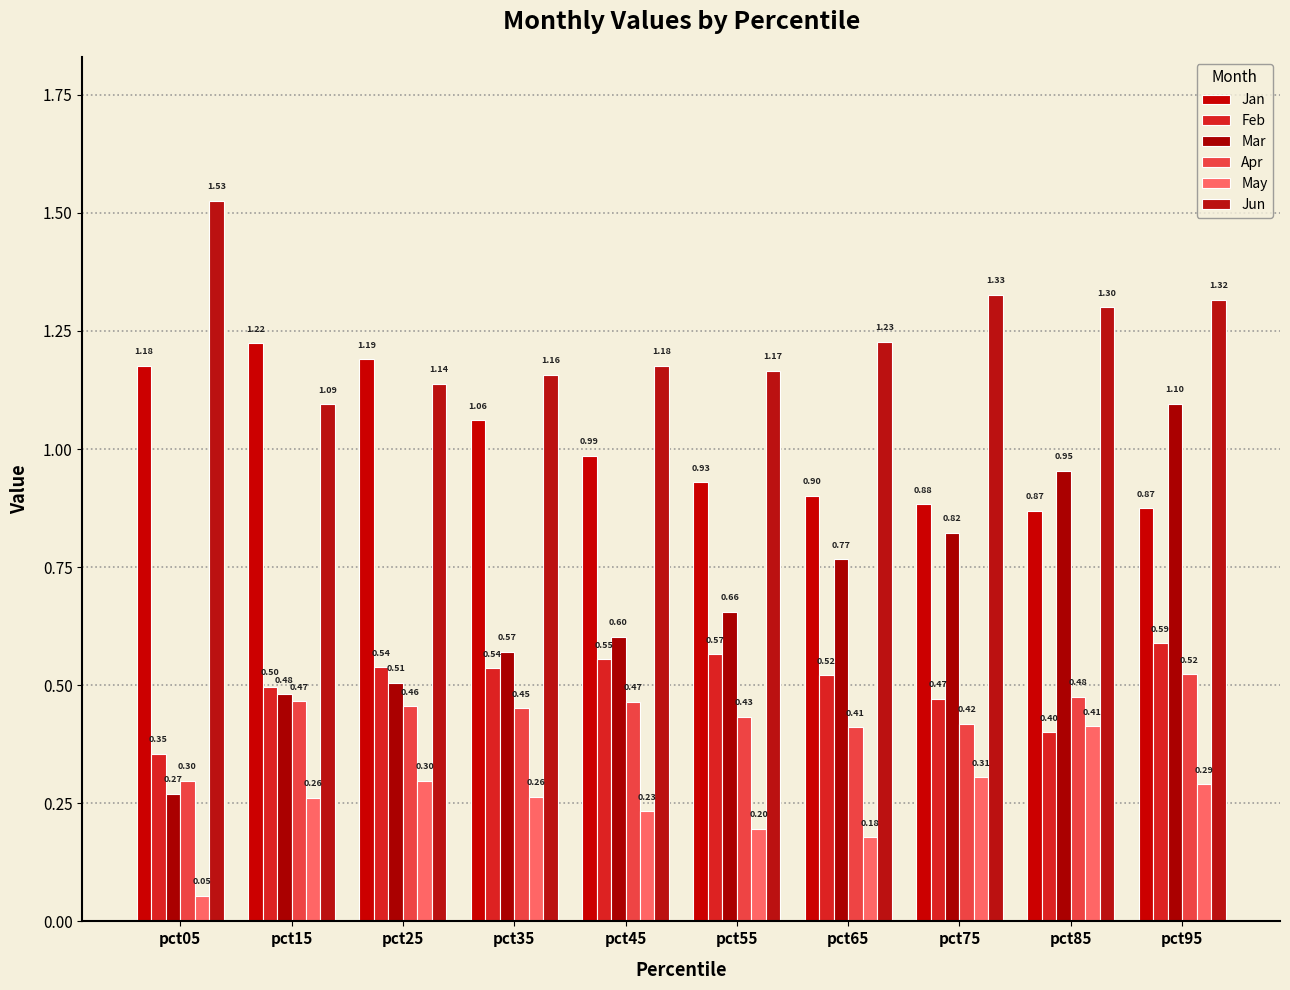

What is the sum of all Jan values?

10.1